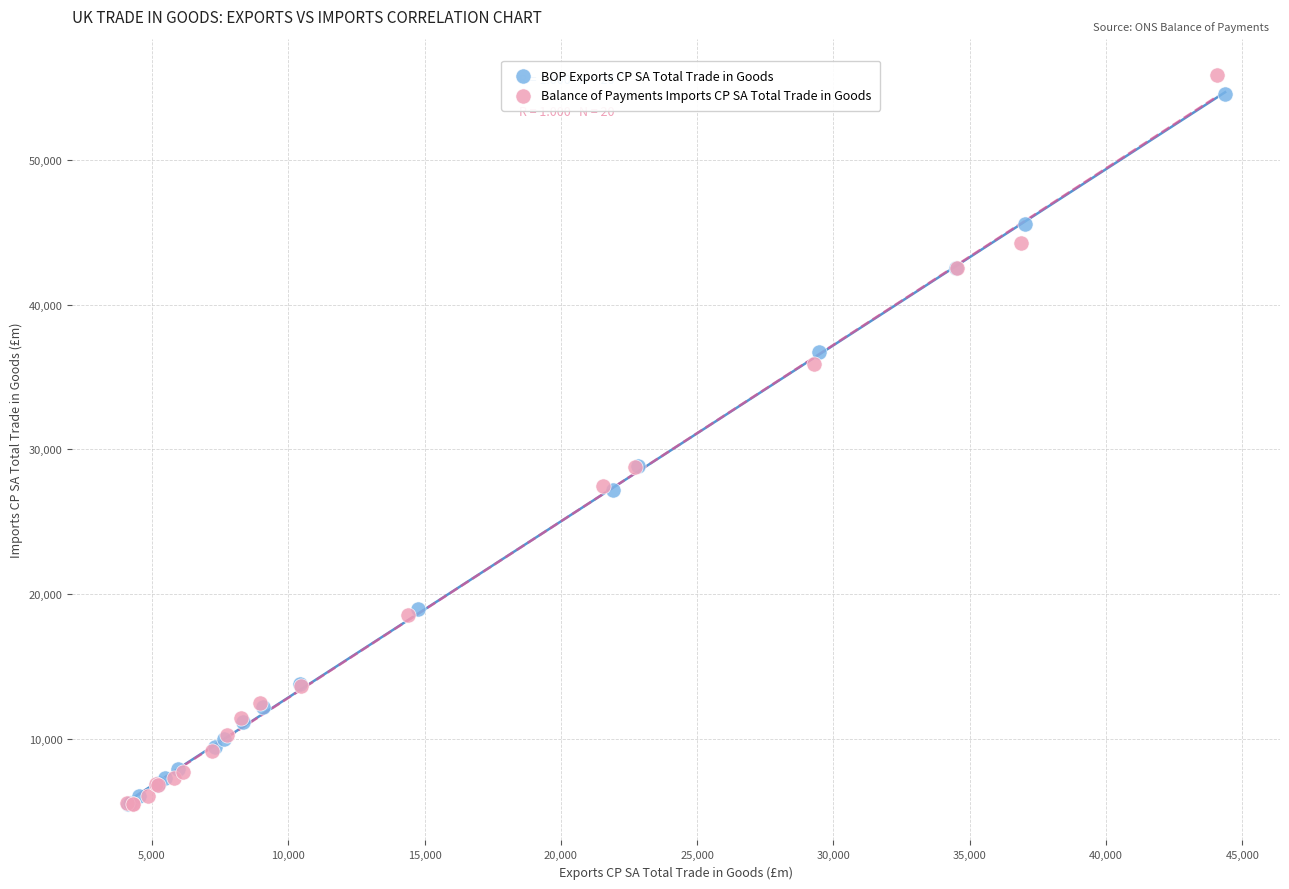

Which series has the largest Y range (max minus min)?

Balance of Payments Imports CP SA Total Trade in Goods